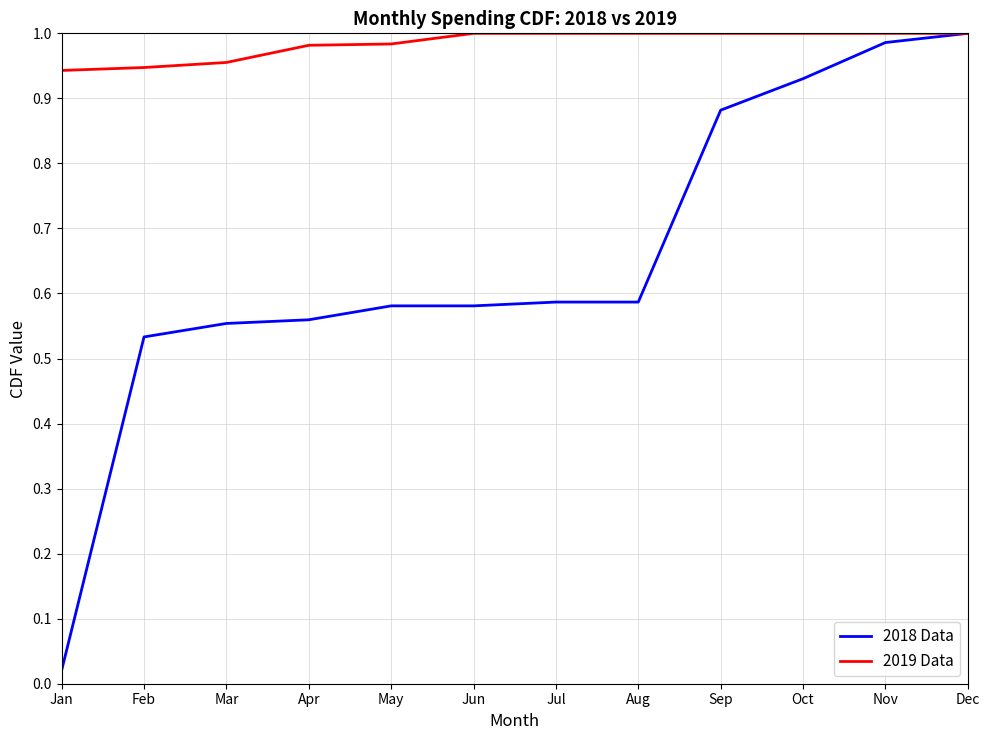

Does the chart display data point markers on the line(s)?

No